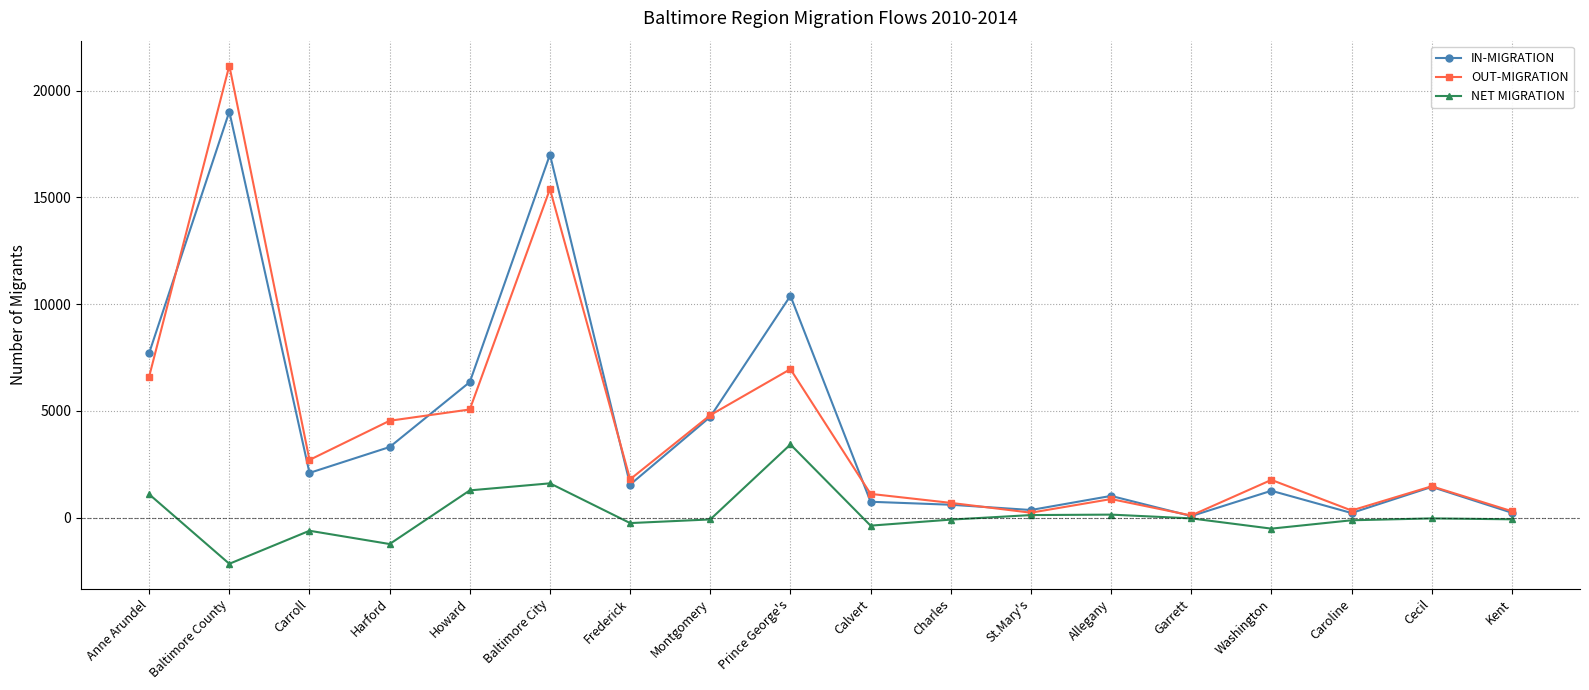

The value of OUT-MIGRATION at Harford is 6421. True or false?

False